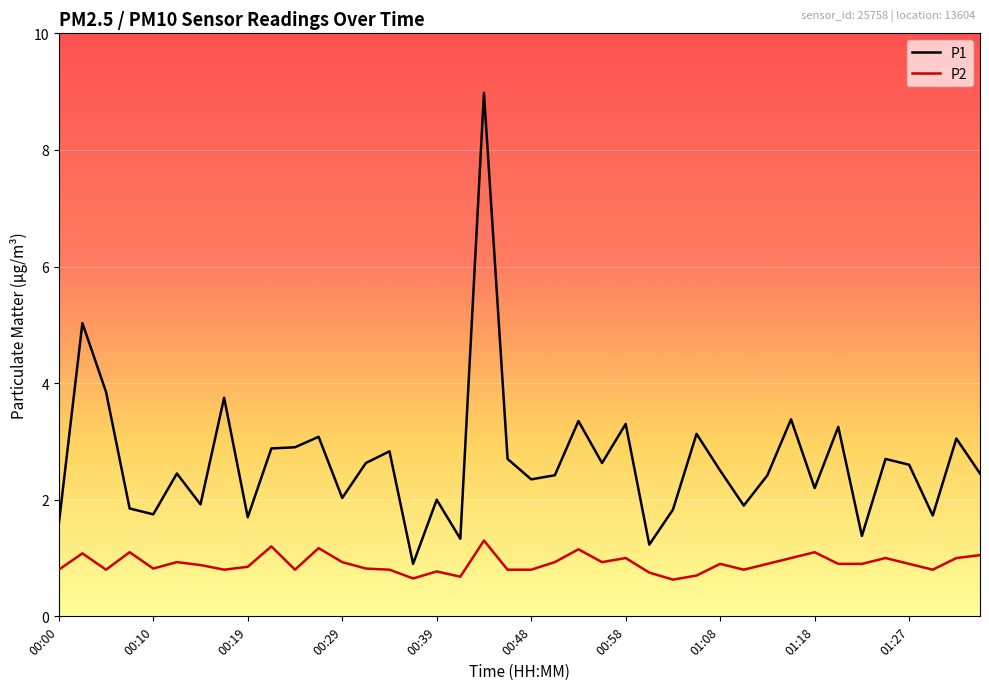

What is the difference between the maximum and minimum values in the P2 series?

0.7